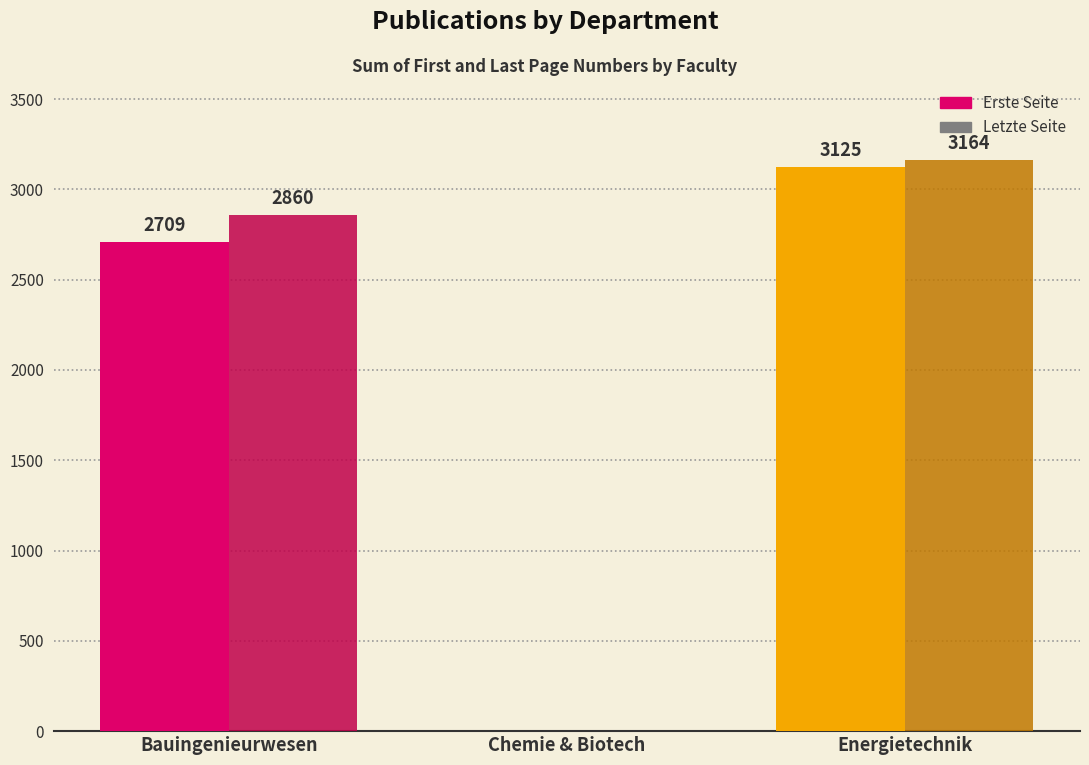

Reading left to right, list all the values displayed in this chart.

Erste Seite: 2709	0	3125
Letzte Seite: 2860	0	3164